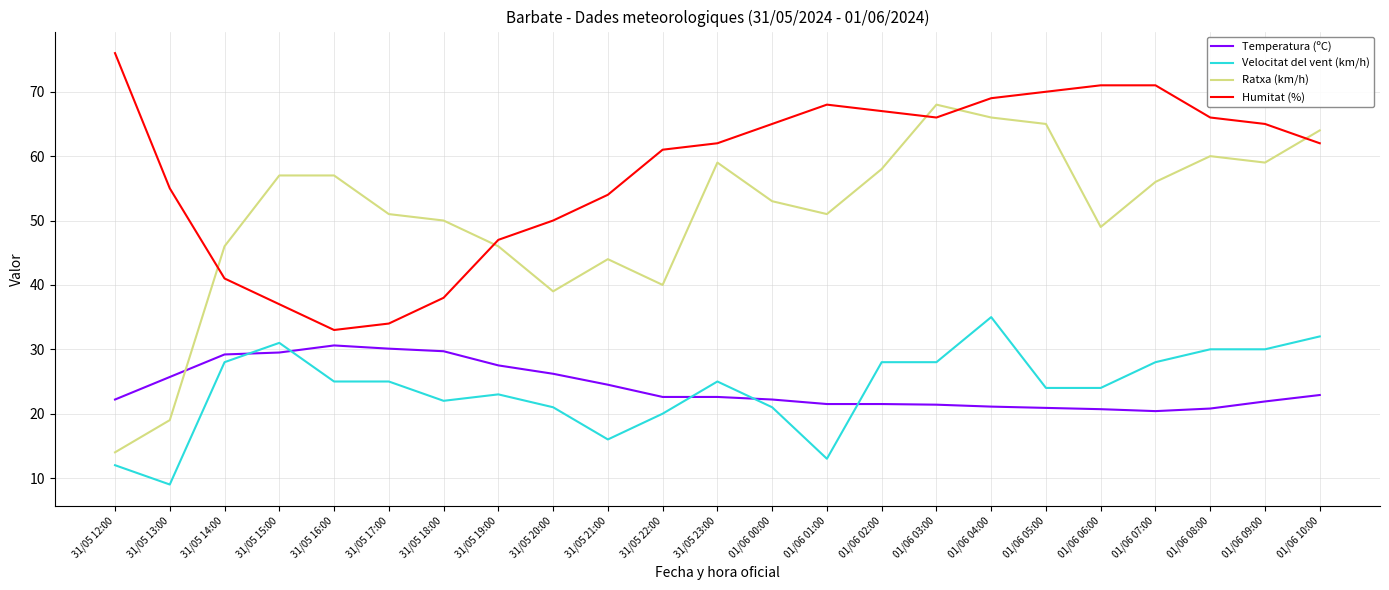

The value of Humitat (%) at 31/05 21:00 is 20.2. True or false?

False